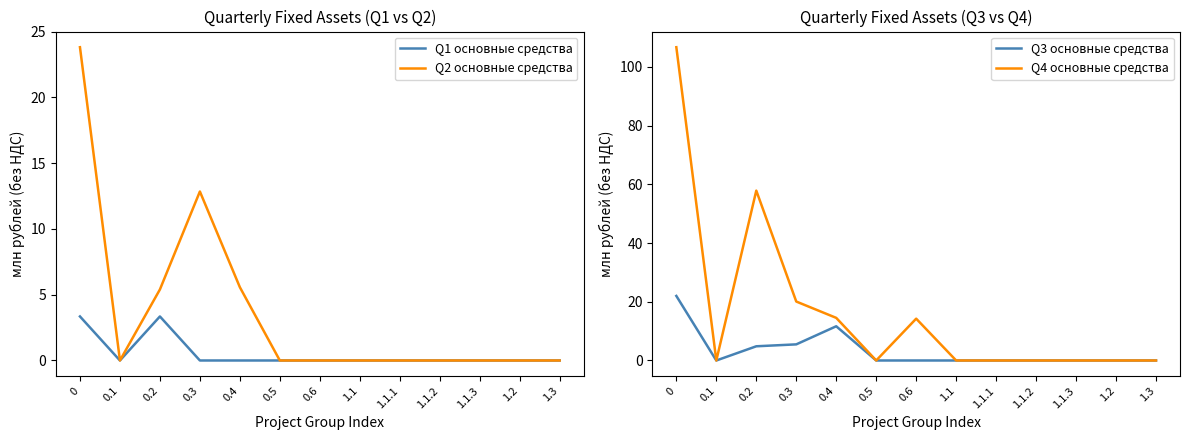

Does the chart have visible grid lines?

No